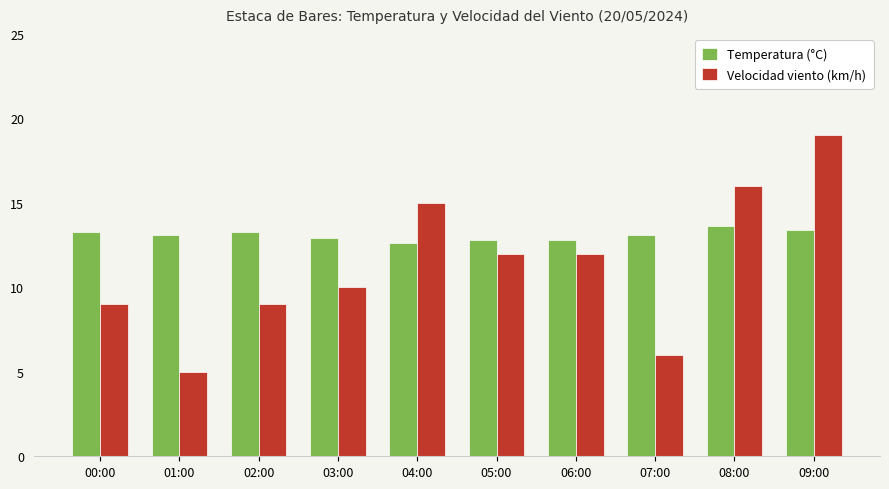

The value of Velocidad viento (km/h) at 07:00 is 2.4. True or false?

False